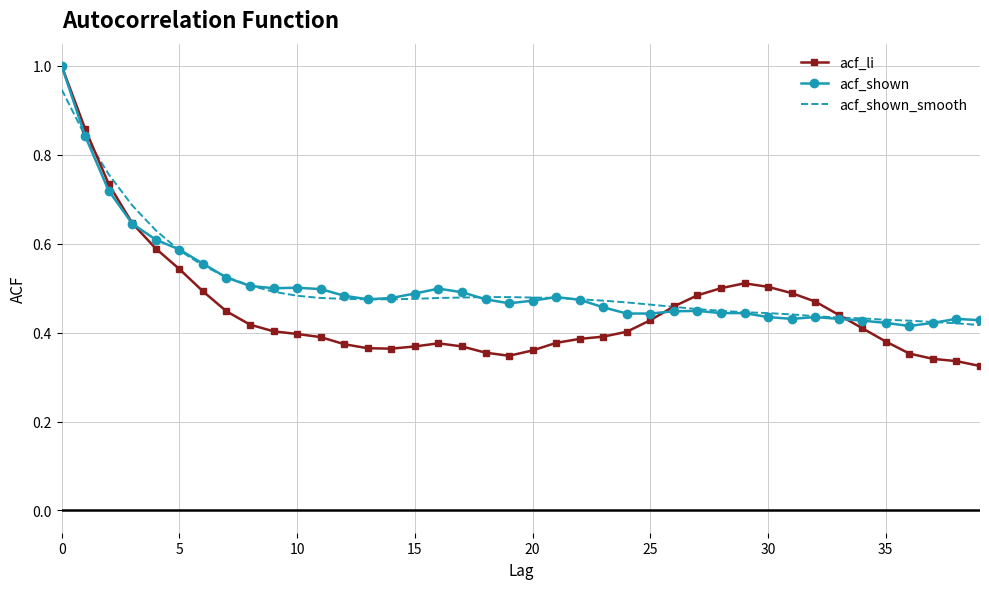

Which series has the largest range (max minus min)?

acf_li